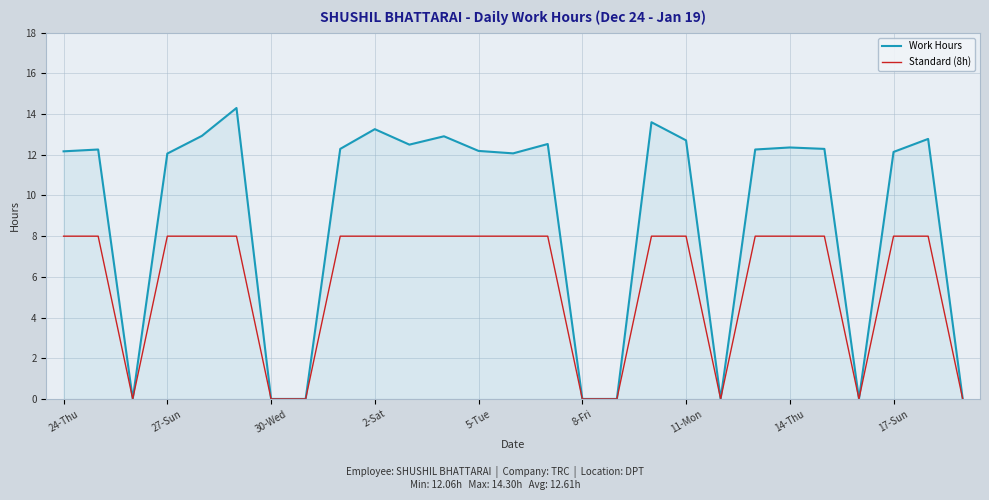

List the series in order of their overall mean, lowest first.

Standard (8h), Work Hours